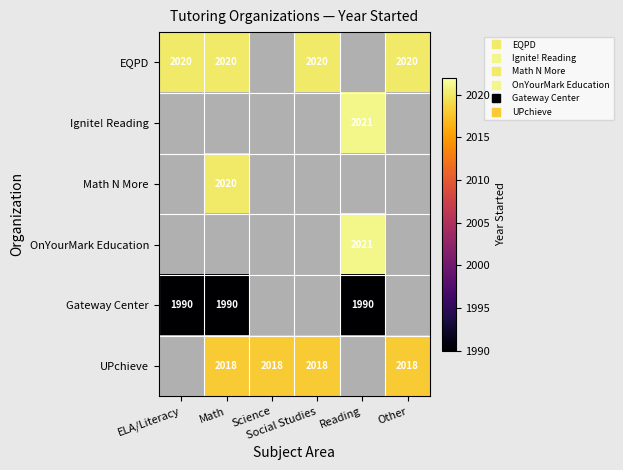

At which category does the chart reach its minimum across all series?

ELA/Literacy